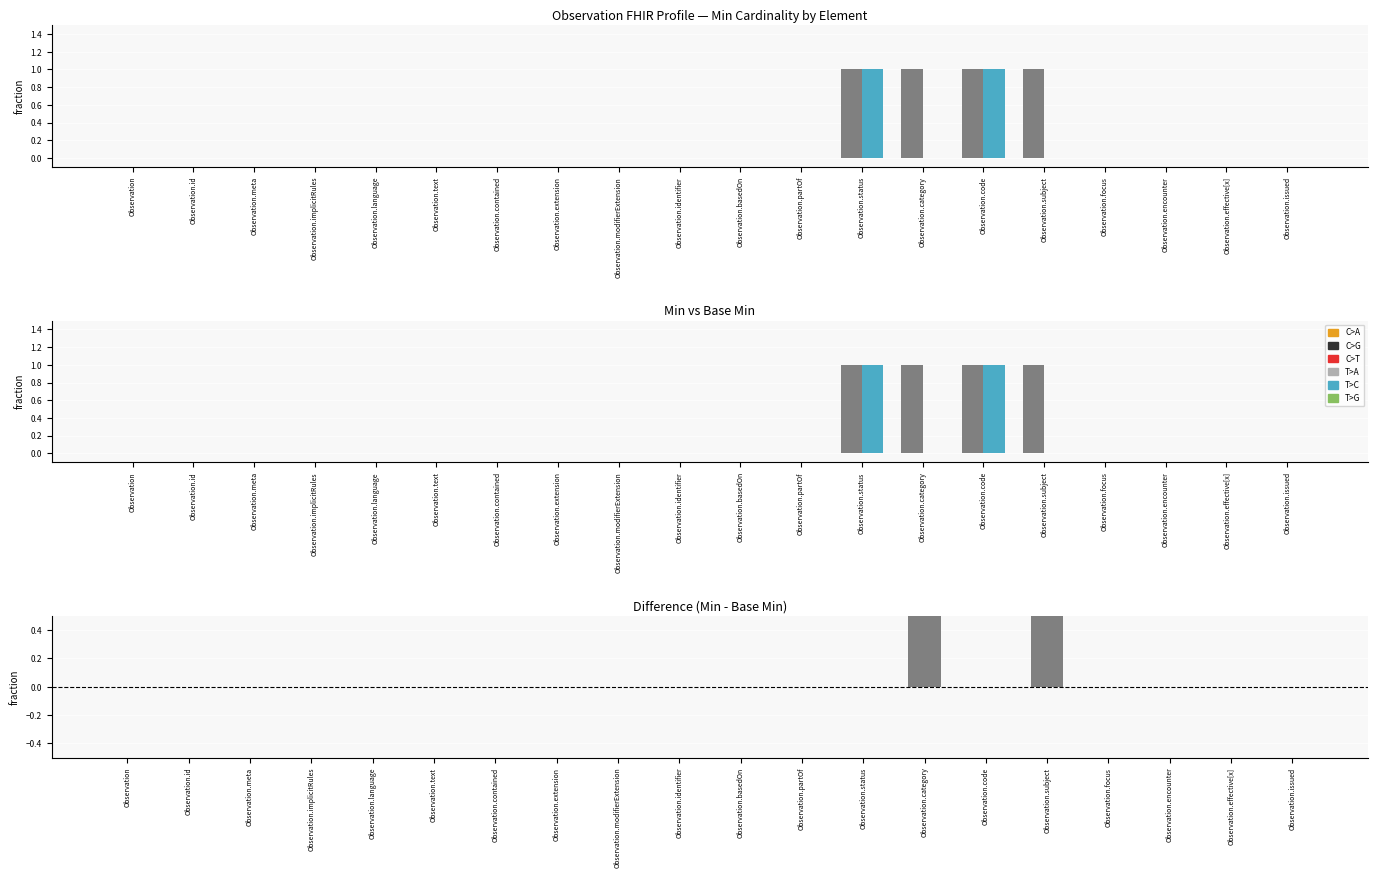

How many categories are shown in the chart?

20